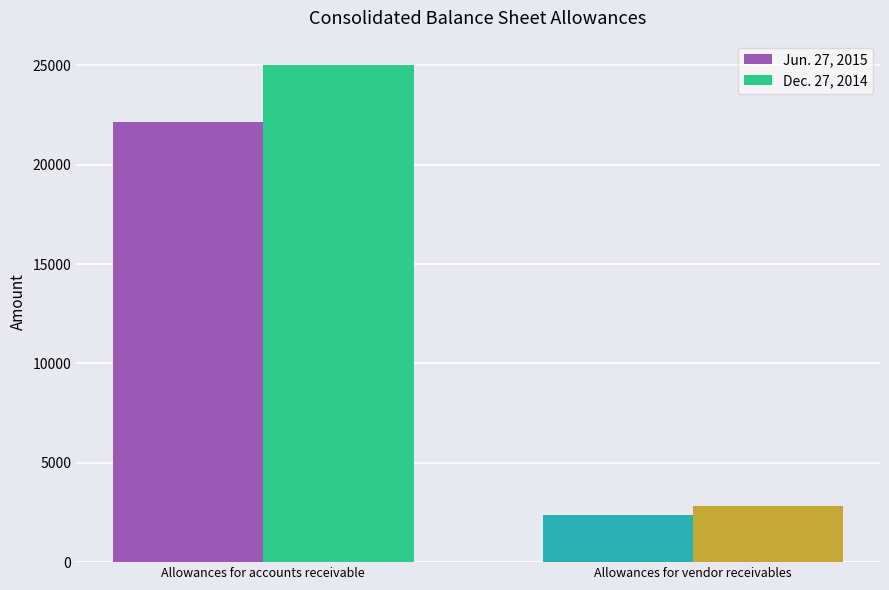

What is the smallest value displayed?

2351